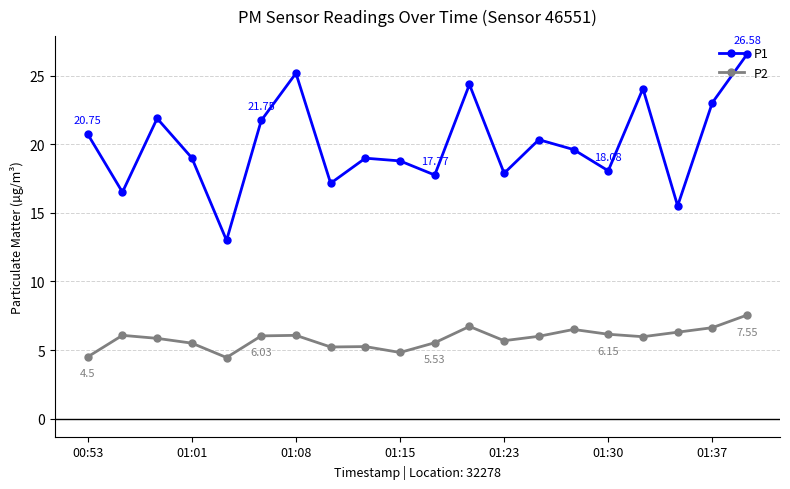

Which series has the widest spread of values?

P1